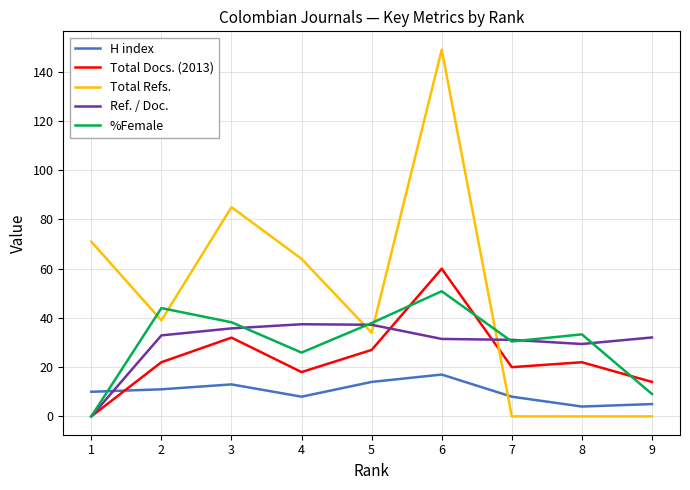

How many values in %Female are above zero?

8